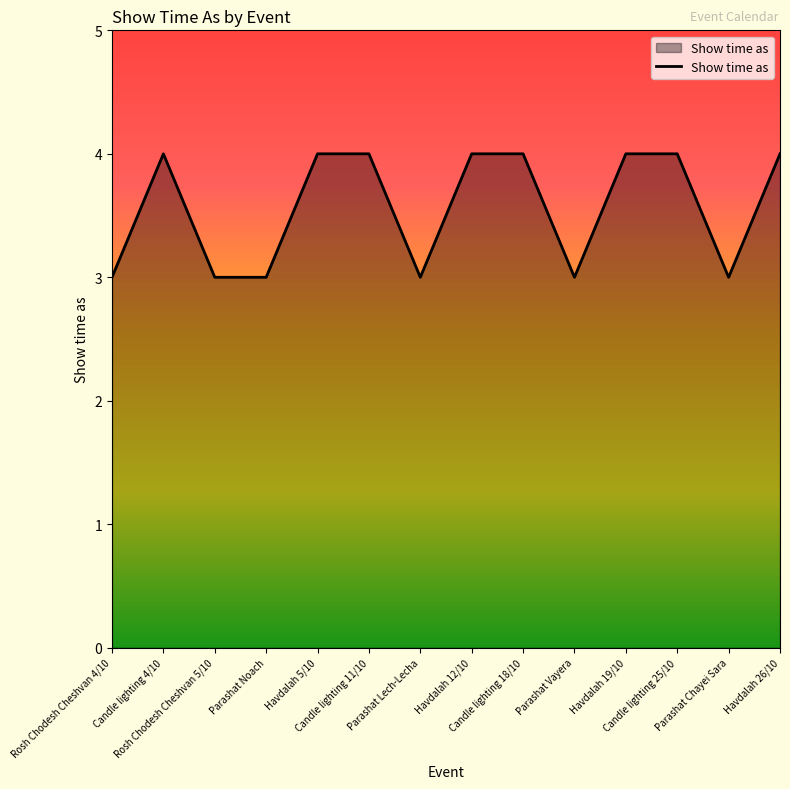

At which category does the data reach its first local peak?

Candle lighting 4/10